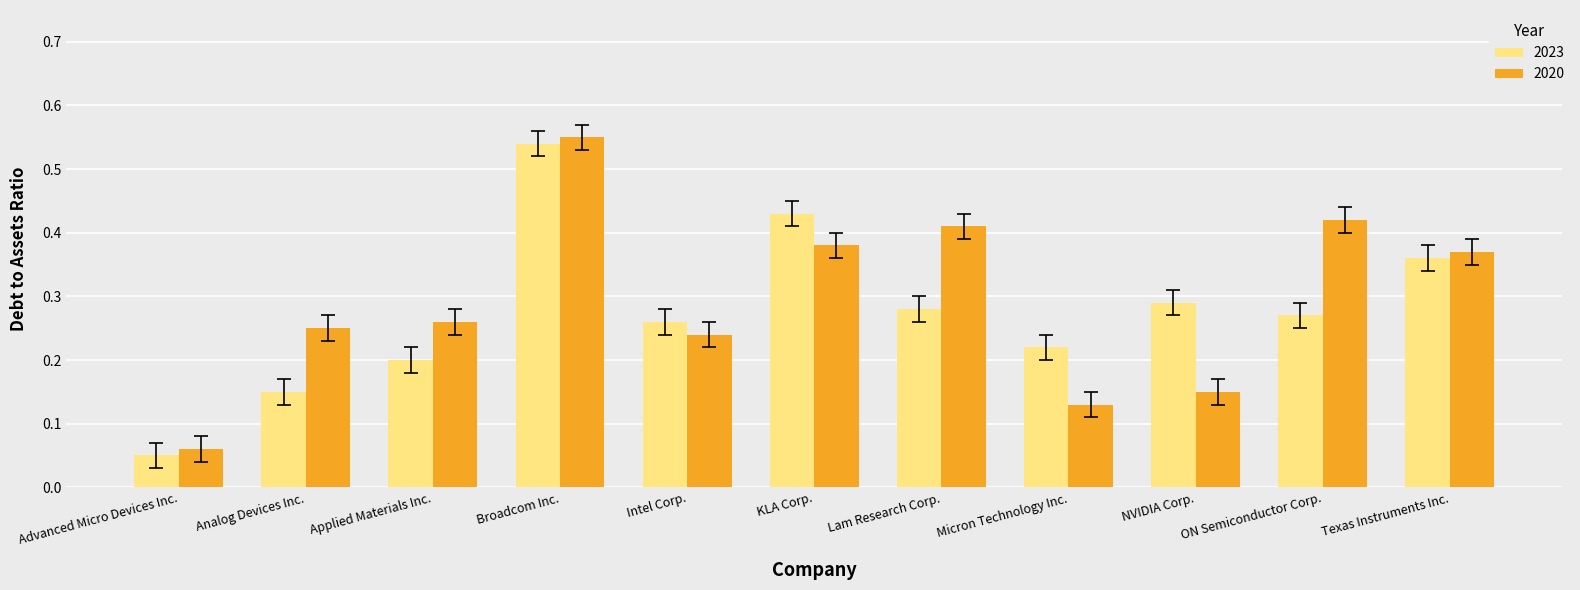

The 2023 series shows 0.1 at Intel Corp.. True or false?

False